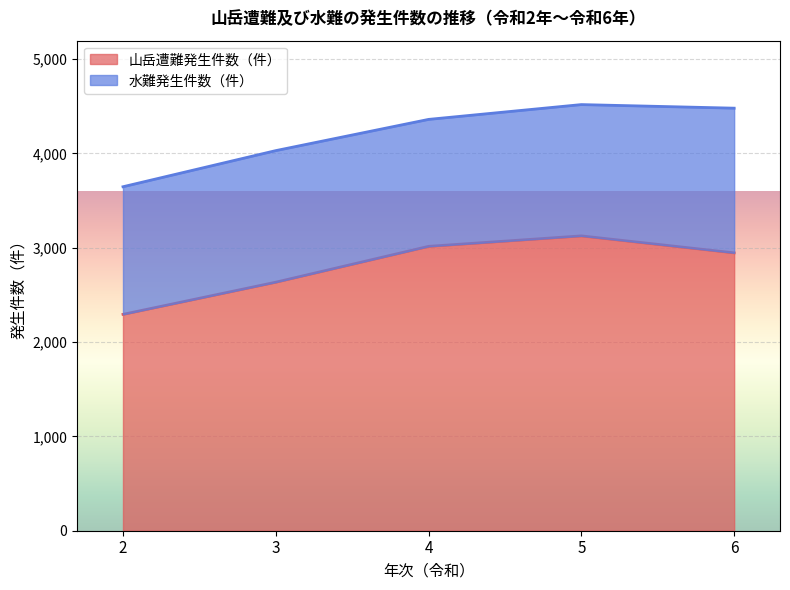

Count the number of values greater than 2946.

2